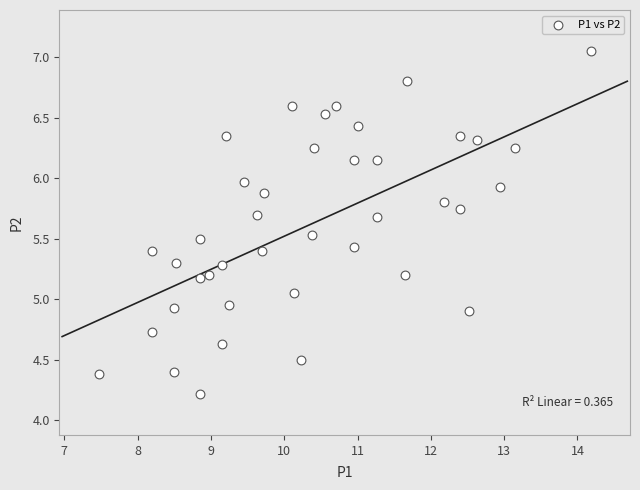

What is the range of Y values (max minus min)?

2.8